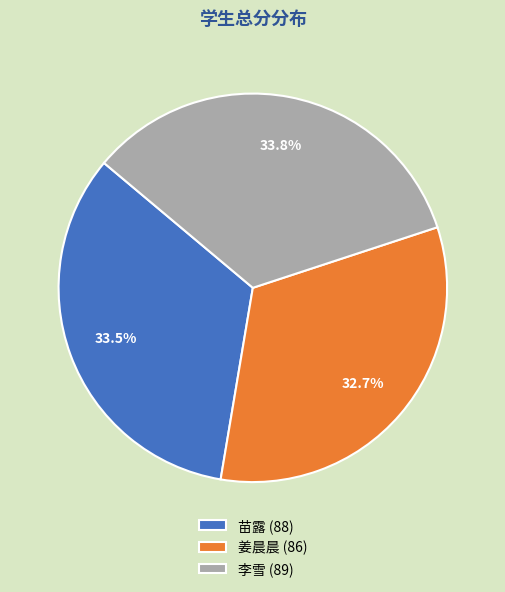

Approximately how many times larger is the value at 苗露 (88) compared to 姜晨晨 (86)?

1.0